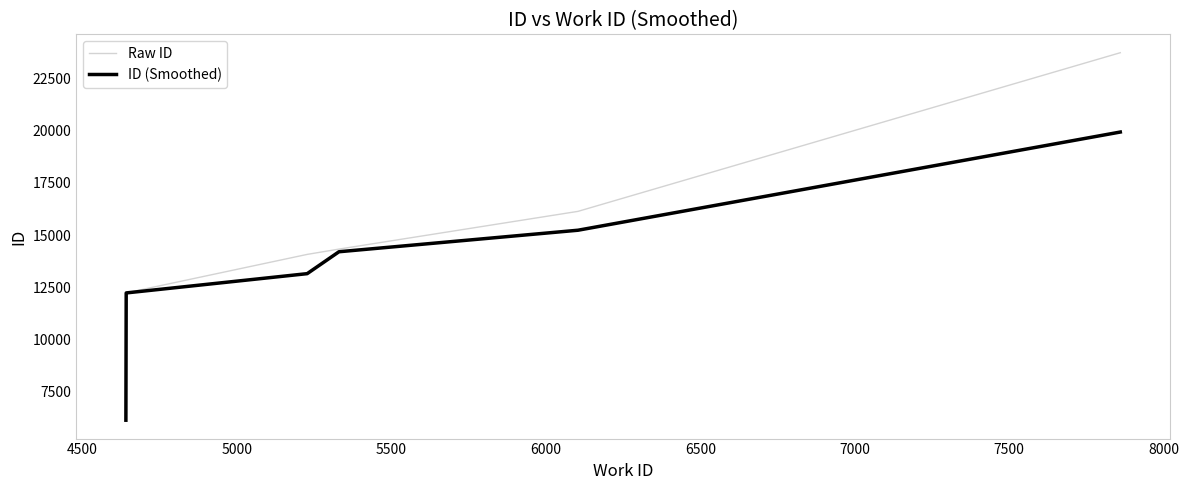

What is the difference between the second highest and minimum values in the ID (Smoothed) series?

9120.0